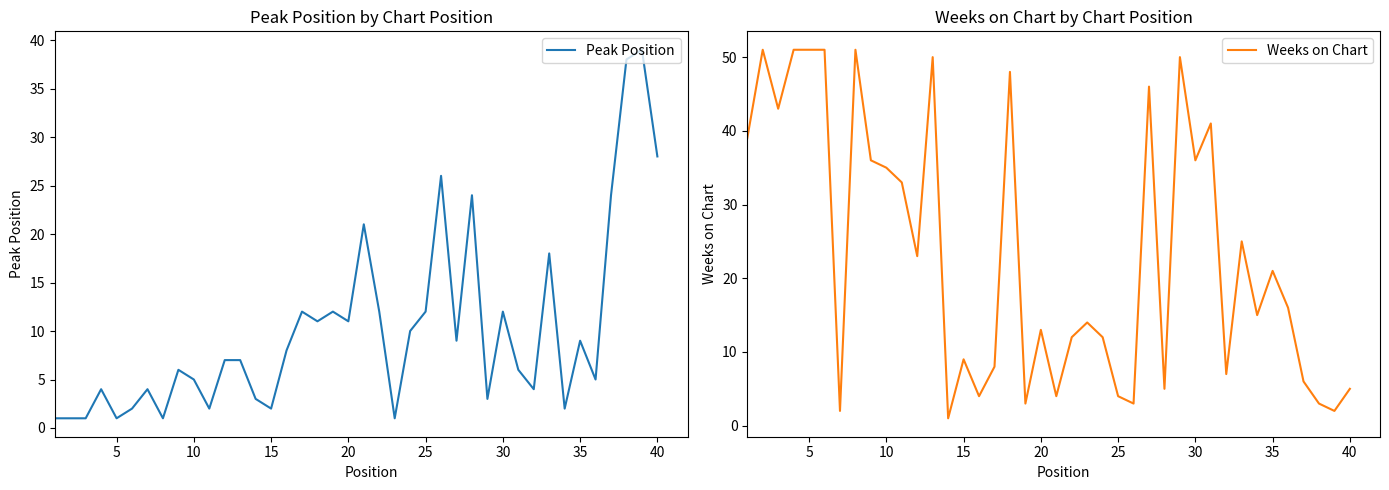

What is the smallest value displayed?

1